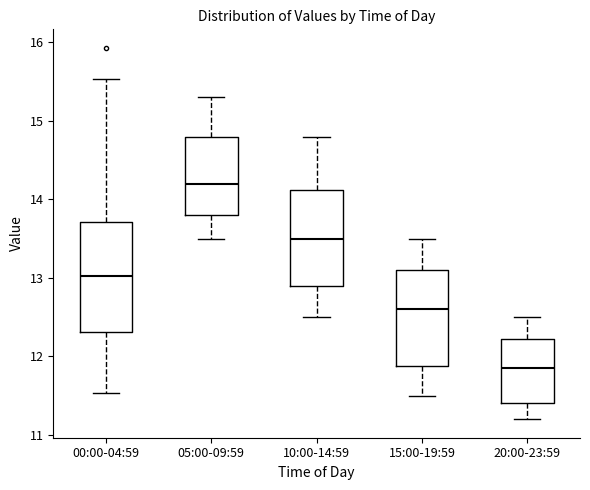

Where is the upper edge of the box for 20:00-23:59 on the y-axis? The values are not printed on the chart, so give them approximately, as read against the axis.

12.2